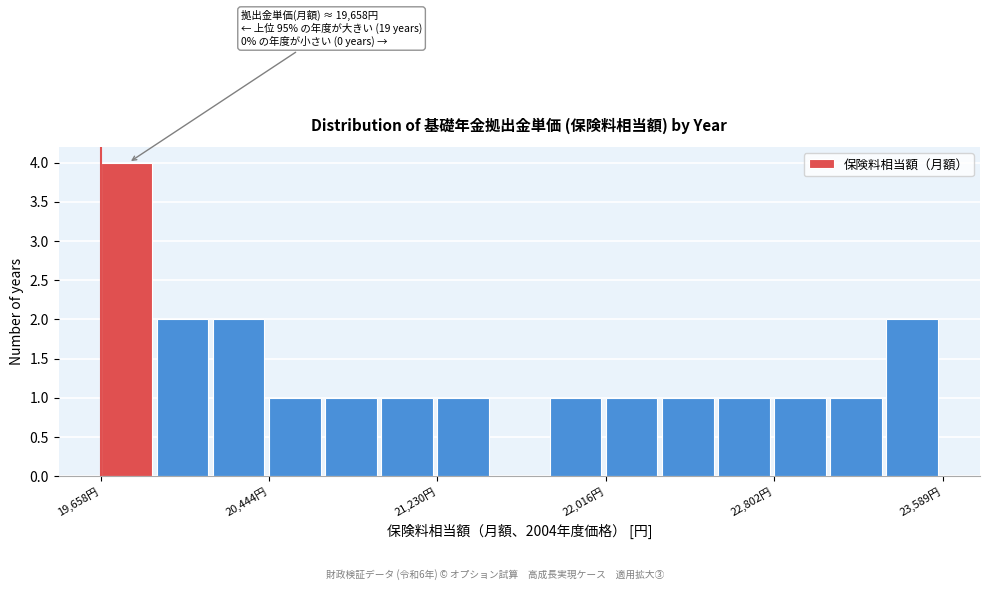

Around what value on the x-axis is the tallest bar? Give the approximate position of its centre, as read against the axis.

19800